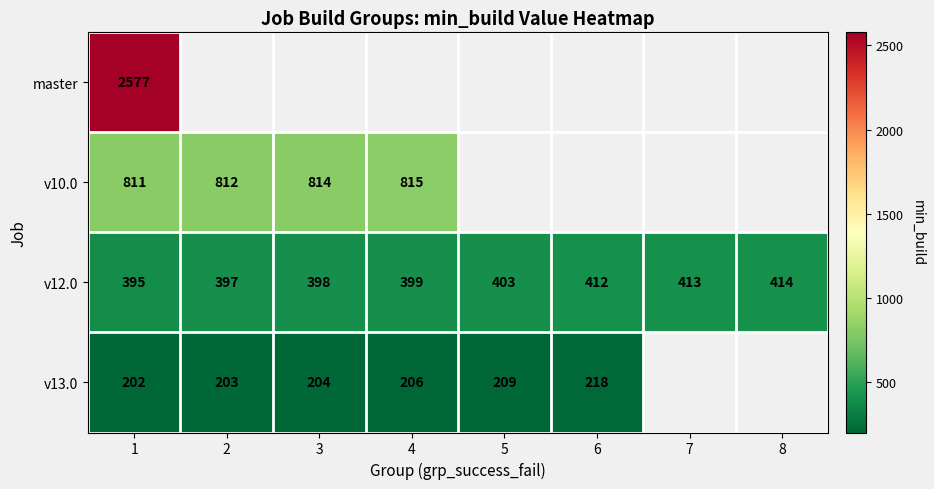

The value of v12.0 at 2 is 104. True or false?

False